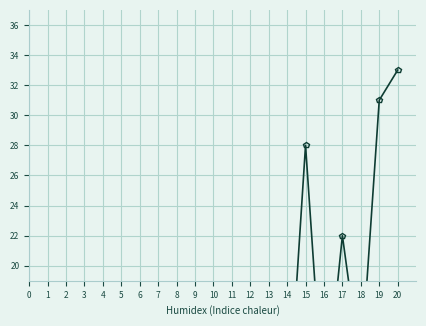

List the labels in order of Losses value, smallest first.

1, 2, 3, 6, 7, 4, 5, 8, 9, 10, 11, 12, 13, 14, 15, 16, 17, 18, 20, 19